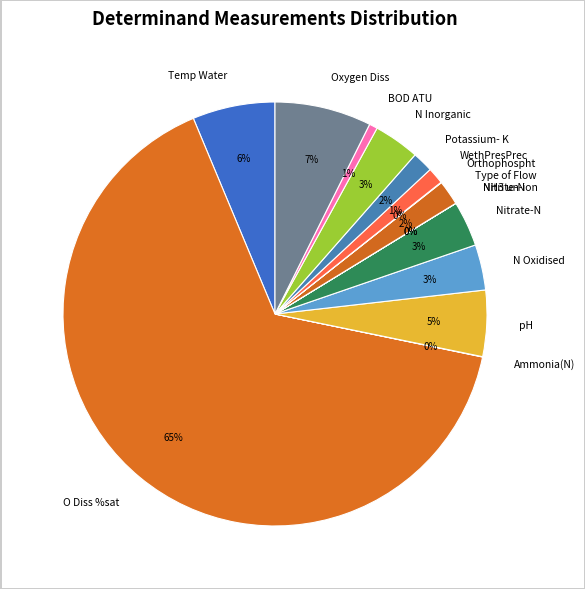

Is it true that pH is 5% of the pie?

True